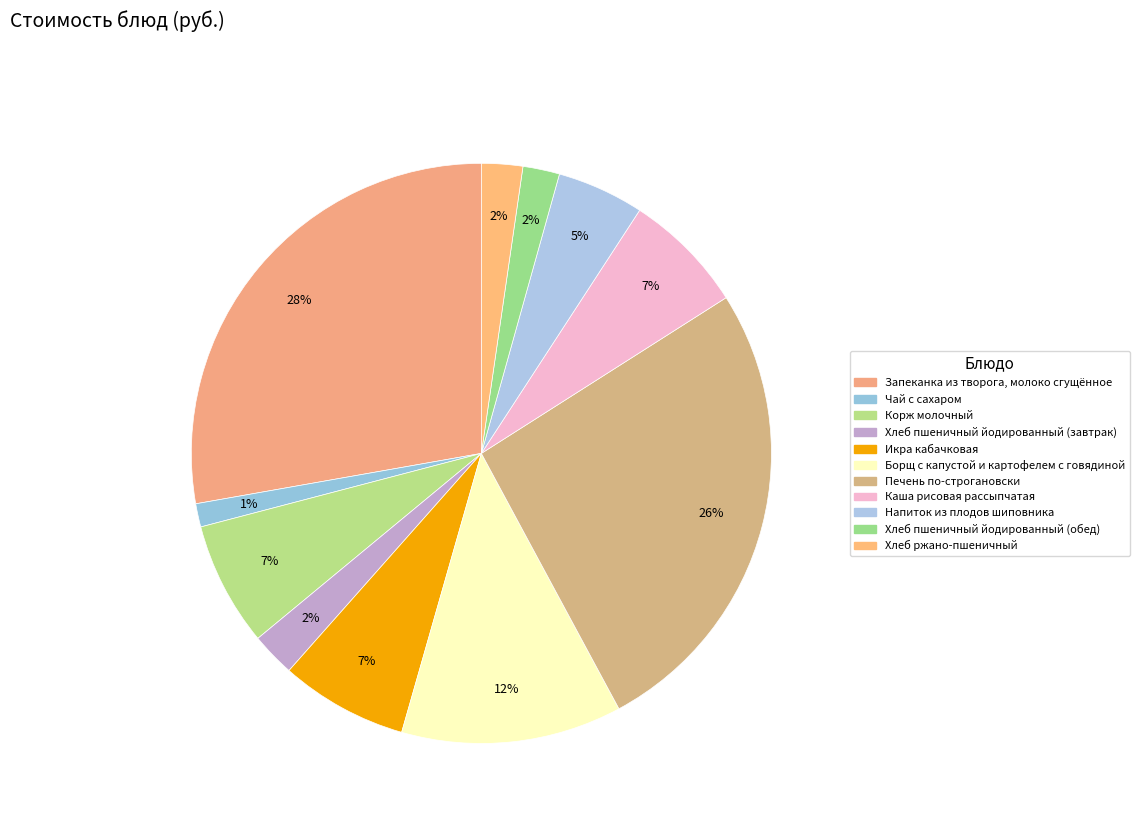

Is there a majority slice in this chart?

No